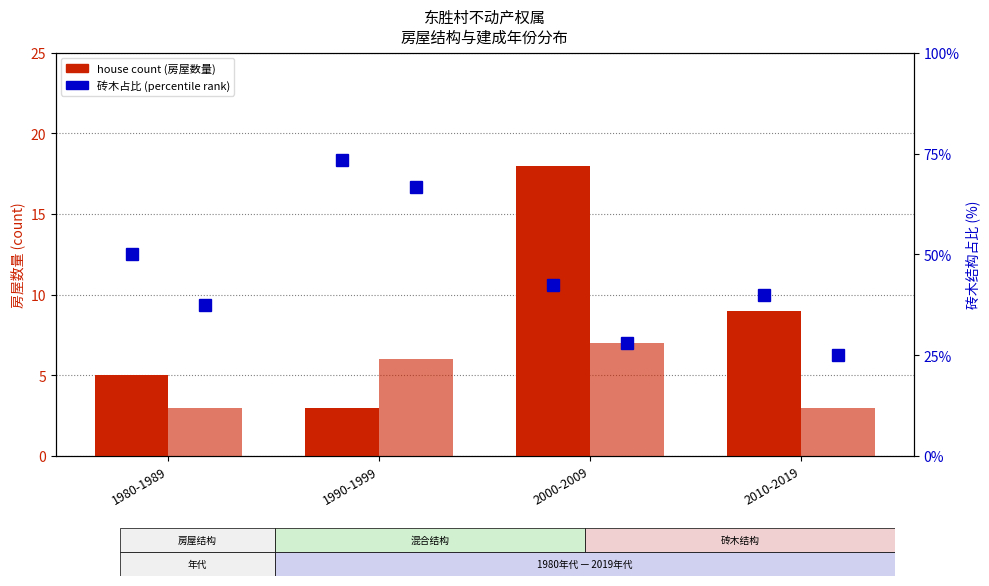

Are the bars grouped side by side (vs. stacked)?

Yes